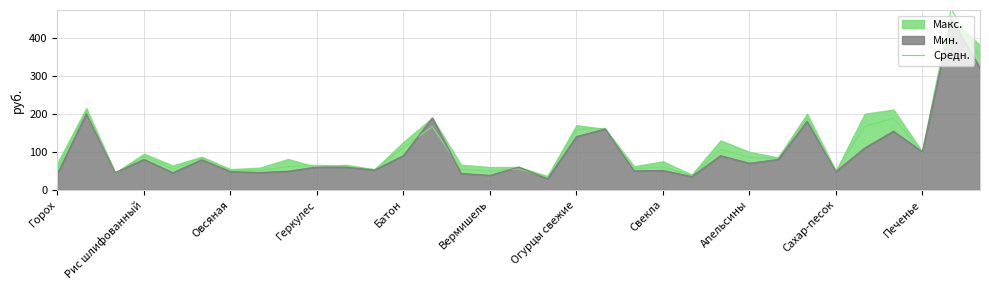

Is it true that Средн. equals 76.0 at Горох?

False